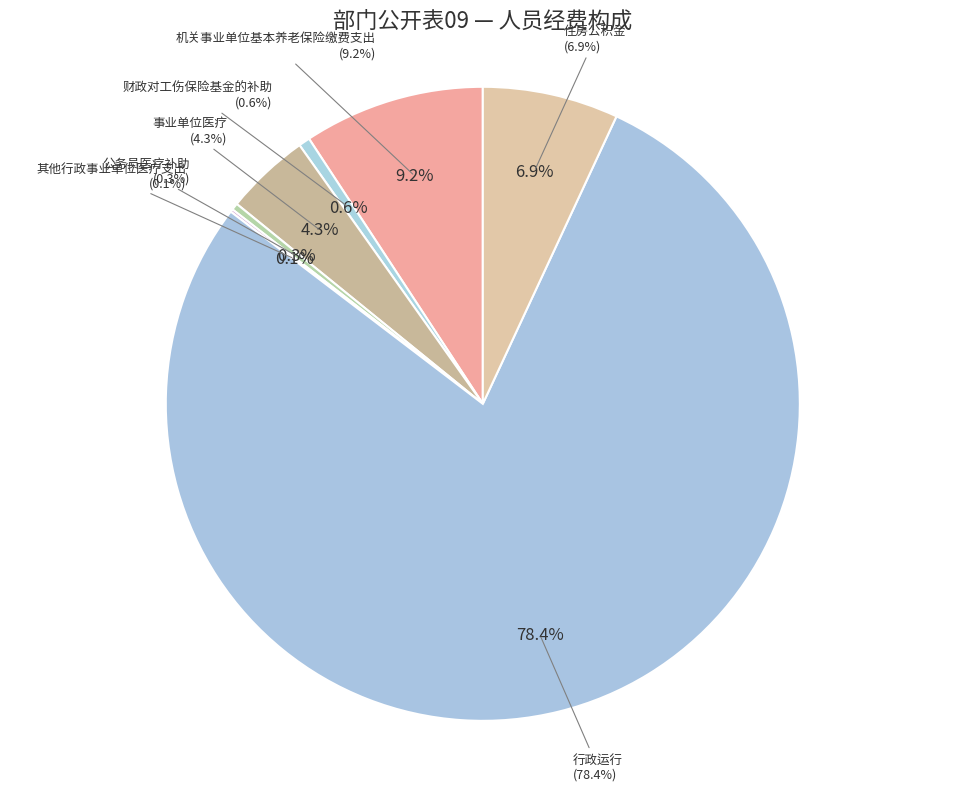

Is 行政运行 the majority of the pie?

Yes